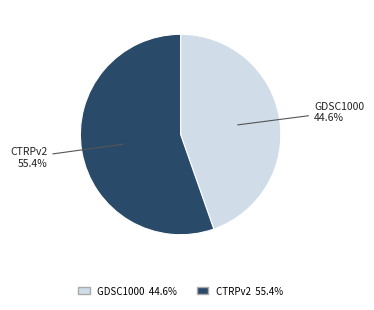

To the nearest percent, what percentage of the pie is GDSC1000?

45%